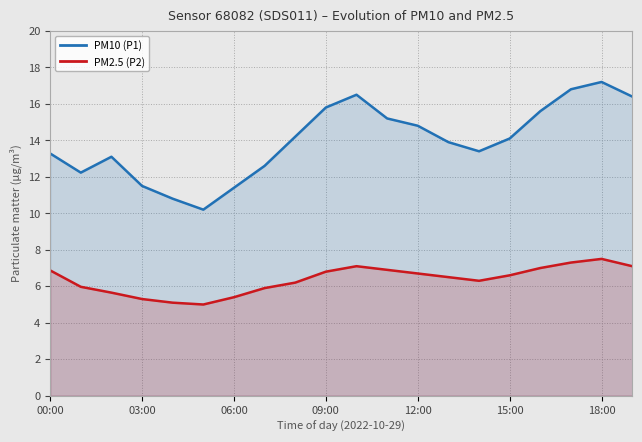

What is the minimum value for PM2.5 (P2)?

5.0